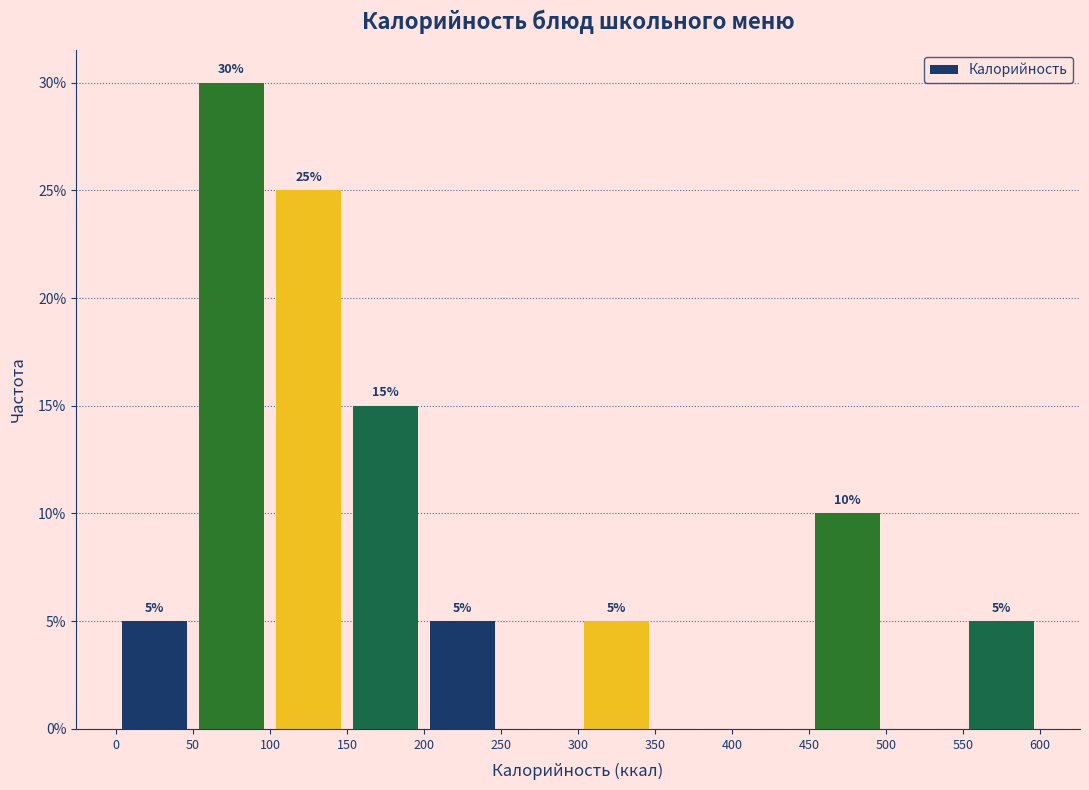

Which range on the x-axis has the tallest bar?

50 to 100